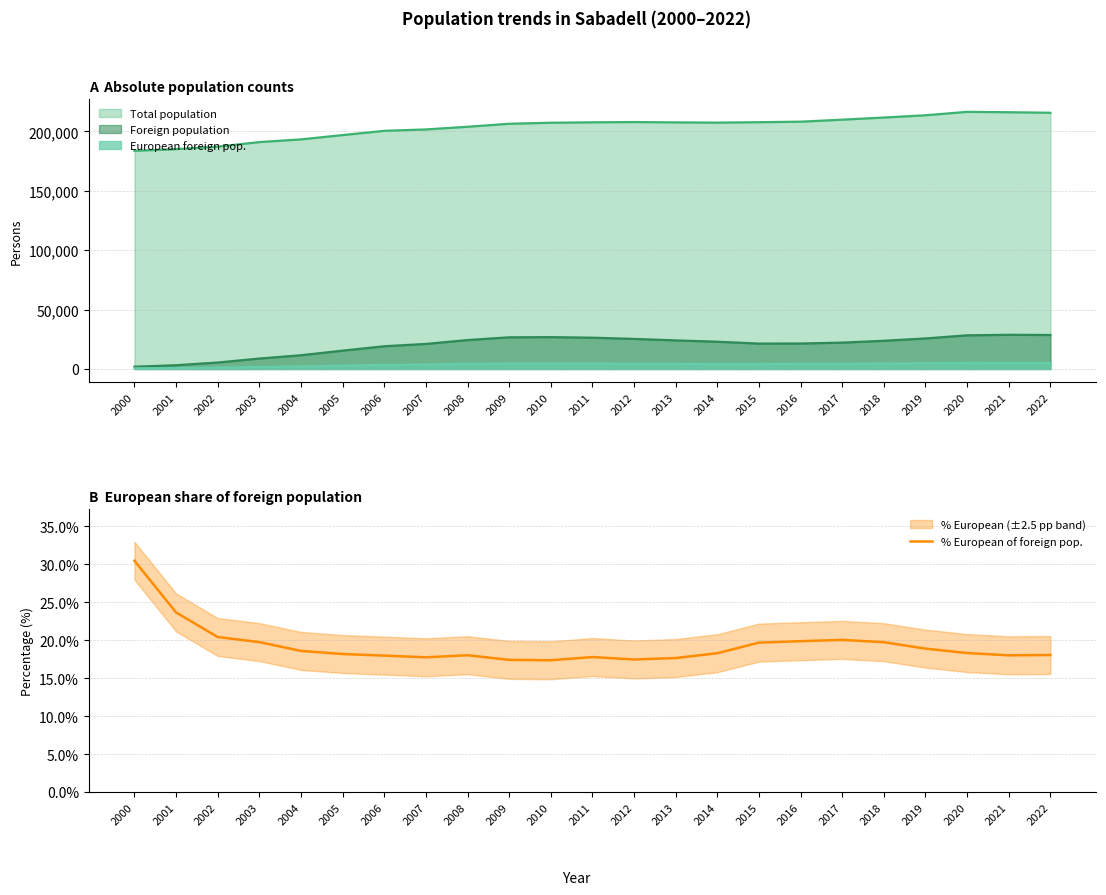

How many lines are shown in the chart?

1